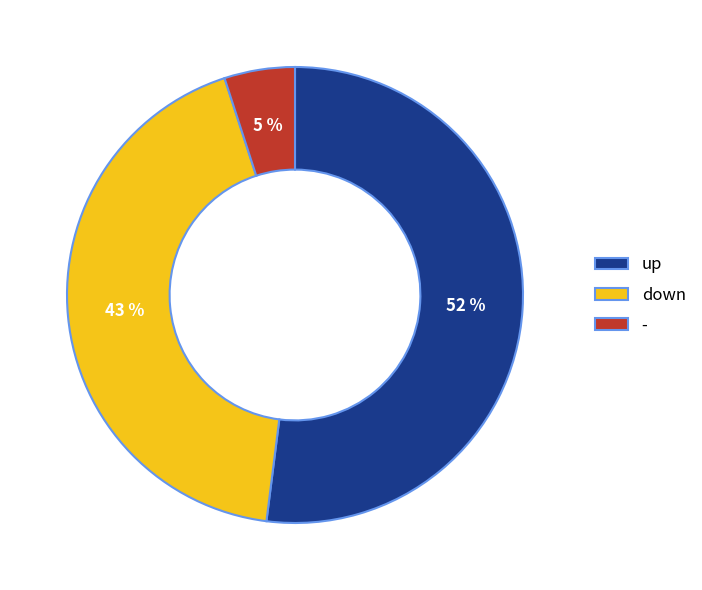

Combined, do up and down account for over 50%?

Yes